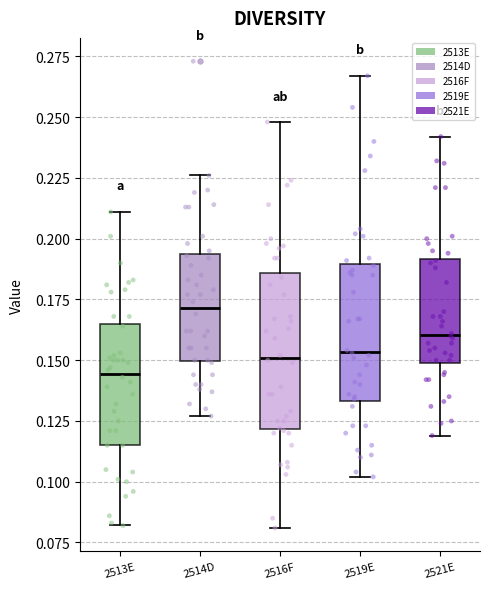

Reading left to right, read every box against the y-axis: the position of its median line, the range the box covers, and the ends of its whiskers. The values are not printed on the chart, so give them approximately, as read against the axis.

2513E: median 0.145, box 0.115 to 0.165, whiskers 0.080 to 0.210
2514D: median 0.170, box 0.150 to 0.195, whiskers 0.125 to 0.225
2516F: median 0.150, box 0.120 to 0.185, whiskers 0.080 to 0.250
2519E: median 0.155, box 0.135 to 0.190, whiskers 0.100 to 0.265
2521E: median 0.160, box 0.150 to 0.190, whiskers 0.120 to 0.240